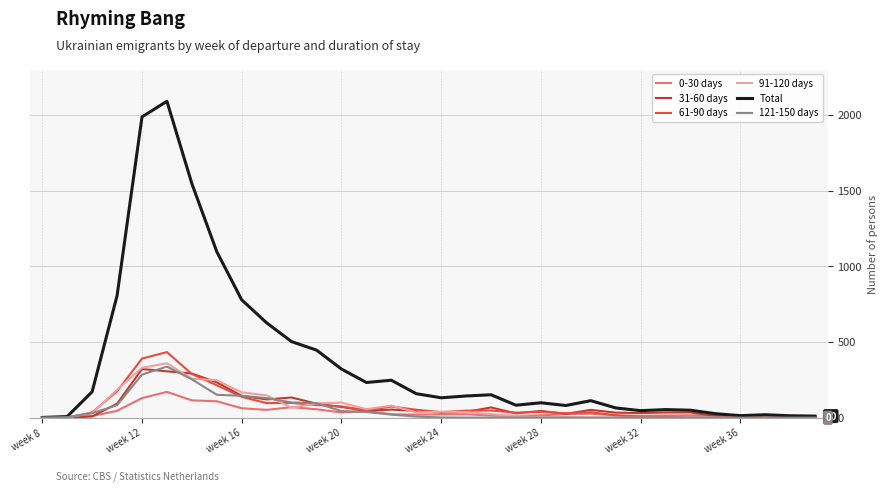

At how many categories does at least one series exceed 464?

8